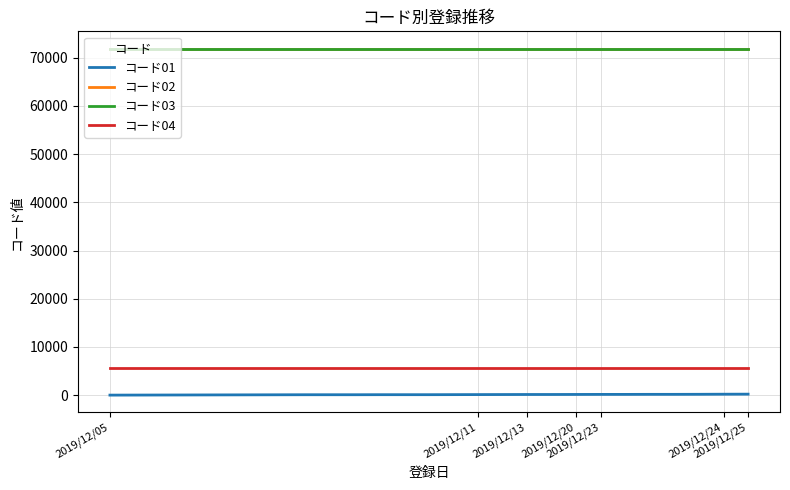

Does the chart have visible grid lines?

Yes